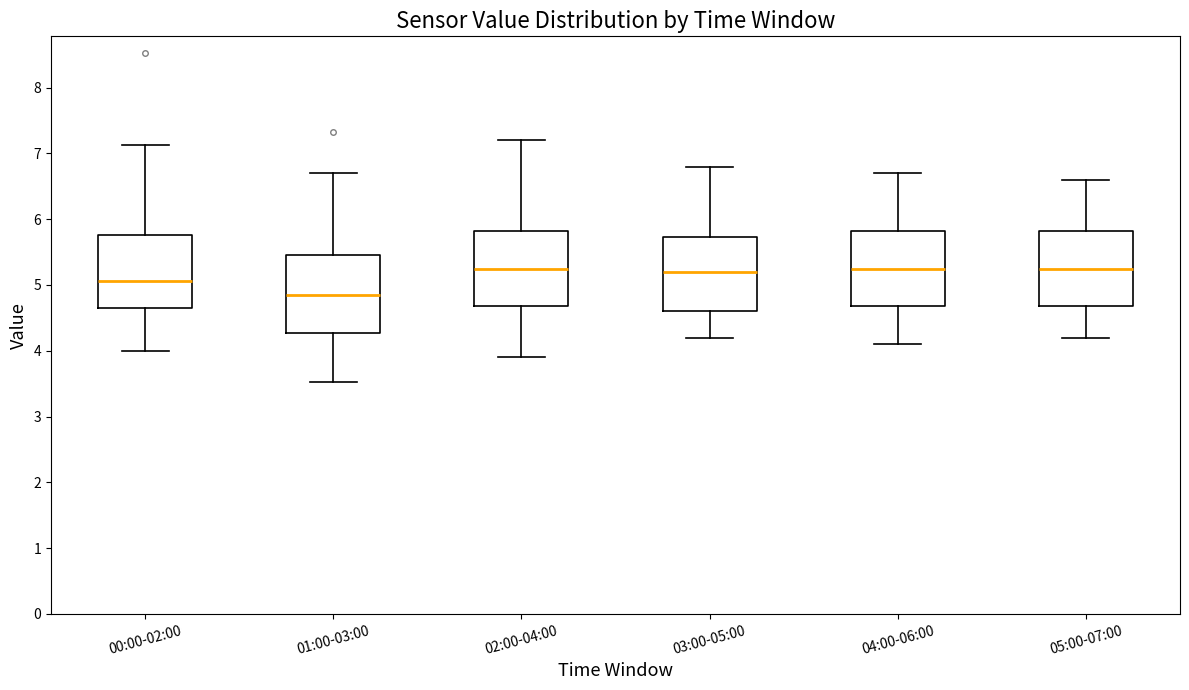

Reading left to right, transcribe this box plot: for each box, give where its median line is, the range the box spans, and where its two whiskers end, as read against the y-axis. The values are not printed on the chart, so give them approximately, as read against the axis.

00:00-02:00: median 5.1, box 4.7 to 5.8, whiskers 4.0 to 7.1
01:00-03:00: median 4.9, box 4.3 to 5.5, whiskers 3.5 to 6.7
02:00-04:00: median 5.3, box 4.7 to 5.8, whiskers 3.9 to 7.2
03:00-05:00: median 5.2, box 4.6 to 5.7, whiskers 4.2 to 6.8
04:00-06:00: median 5.3, box 4.7 to 5.8, whiskers 4.1 to 6.7
05:00-07:00: median 5.3, box 4.7 to 5.8, whiskers 4.2 to 6.6